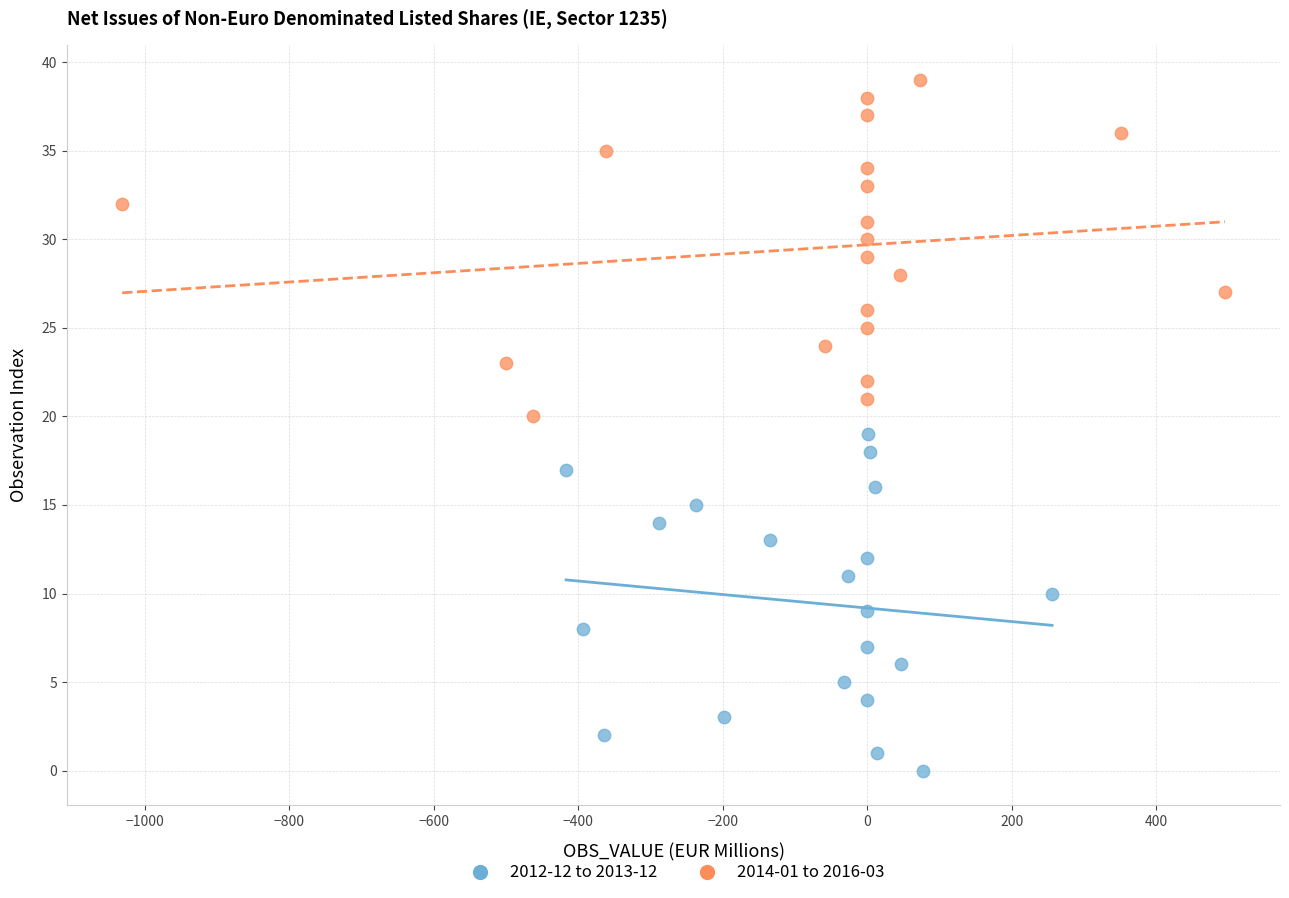

Which series contains the highest Y value?

2014-01 to 2016-03